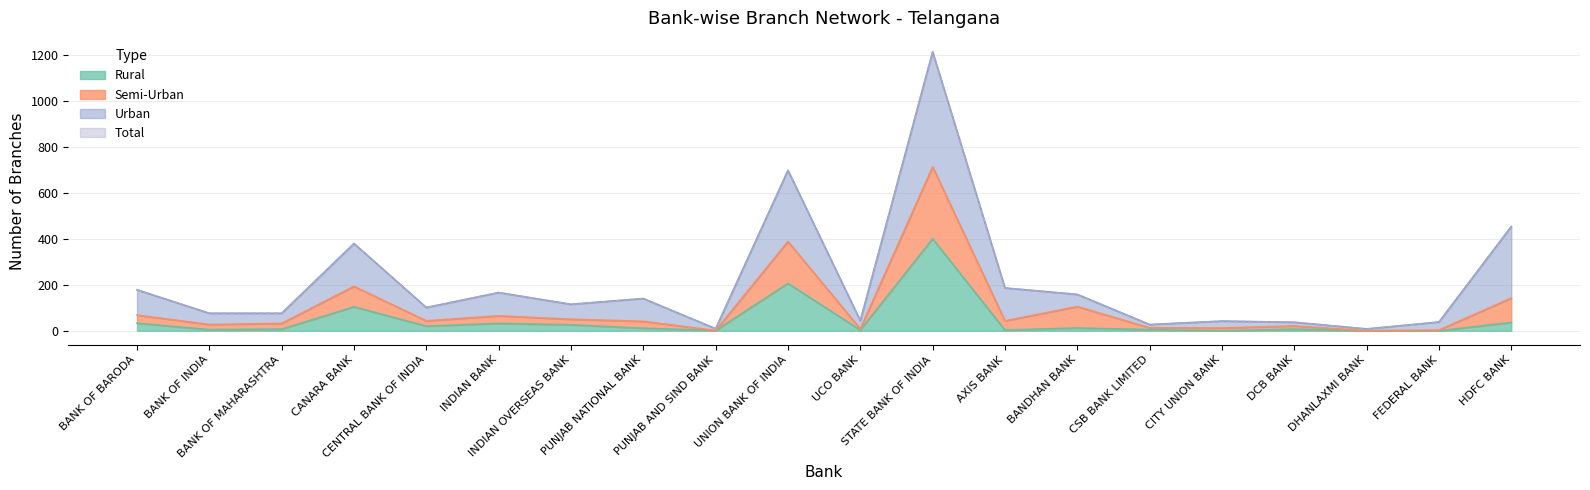

List the labels in order of Total value, smallest first.

DHANLAXMI BANK, PUNJAB AND SIND BANK, CSB BANK LIMITED, DCB BANK, FEDERAL BANK, CITY UNION BANK, UCO BANK, BANK OF INDIA, BANK OF MAHARASHTRA, CENTRAL BANK OF INDIA, INDIAN OVERSEAS BANK, PUNJAB NATIONAL BANK, BANDHAN BANK, INDIAN BANK, BANK OF BARODA, AXIS BANK, CANARA BANK, HDFC BANK, UNION BANK OF INDIA, STATE BANK OF INDIA